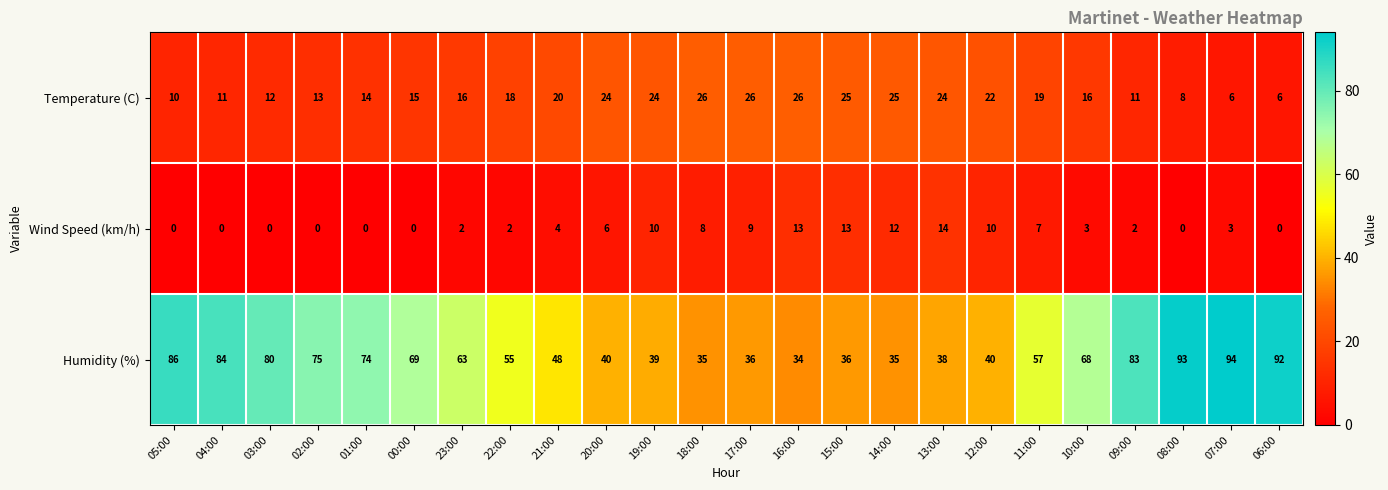

List the series in order of their overall mean, highest first.

Humidity (%), Temperature (C), Wind Speed (km/h)